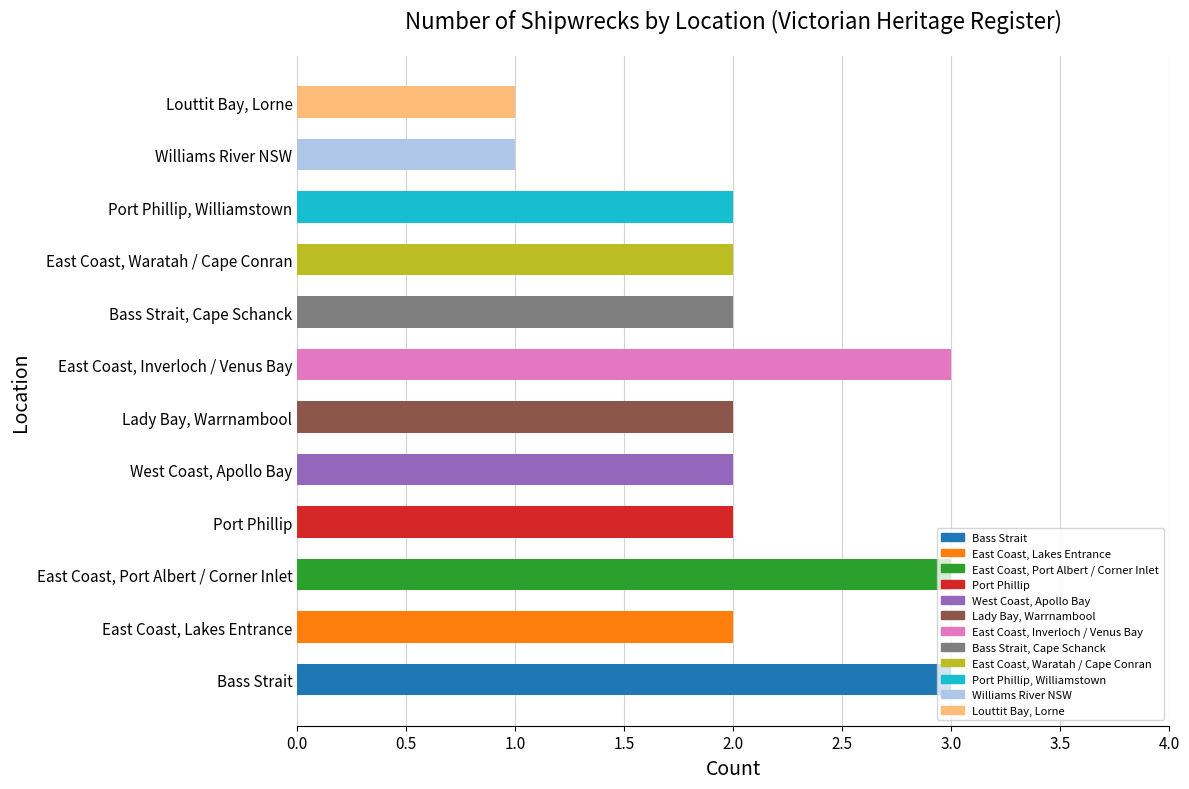

Does the chart contain stacked bars?

No